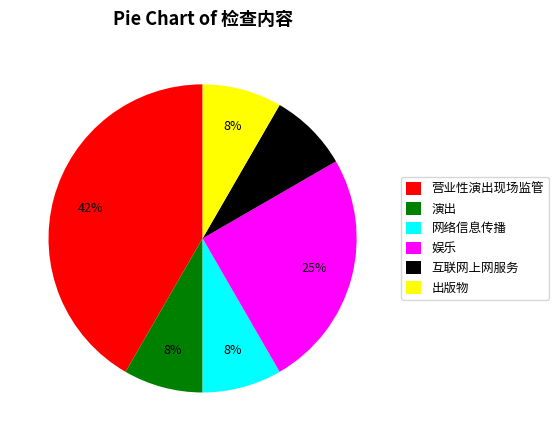

To the nearest percent, what is the combined percentage of 网络信息传播 and 娱乐?

33%